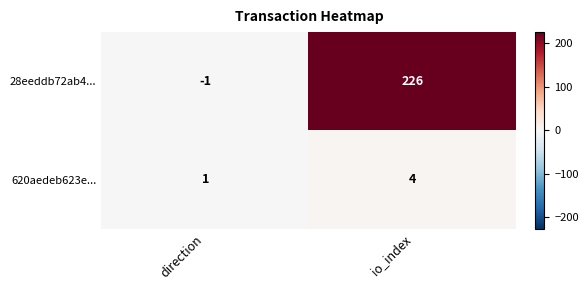

Rank the series by their average value, from highest to lowest.

28eeddb72ab4..., 620aedeb623e...